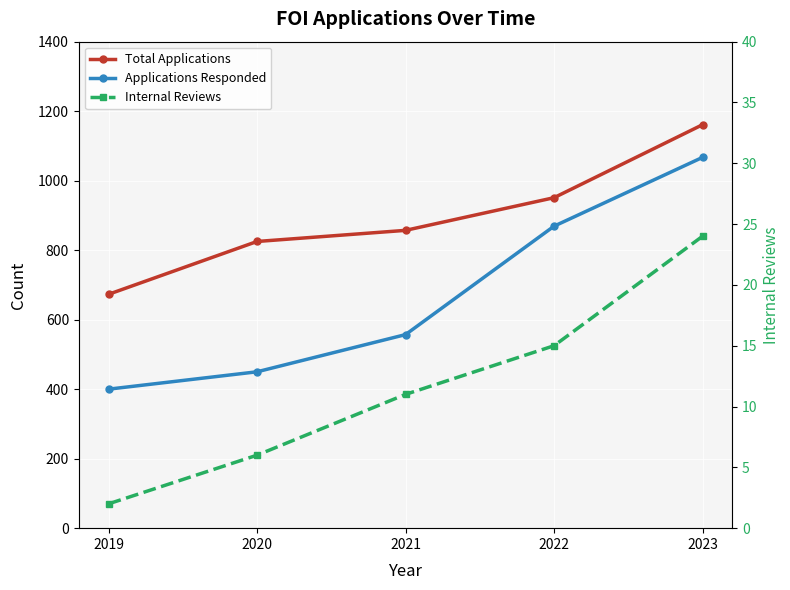

Rank the categories by Applications Responded value from lowest to highest.

2019, 2020, 2021, 2022, 2023